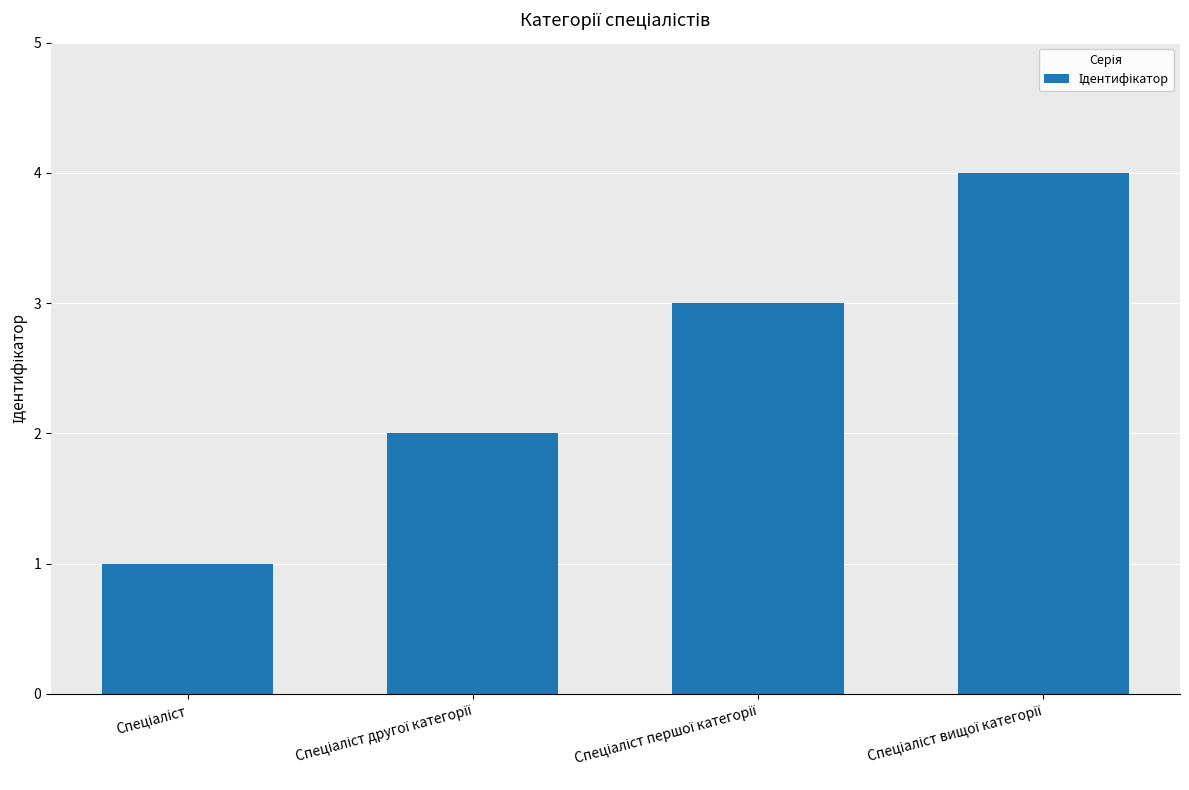

What is the difference between the maximum and minimum values?

3